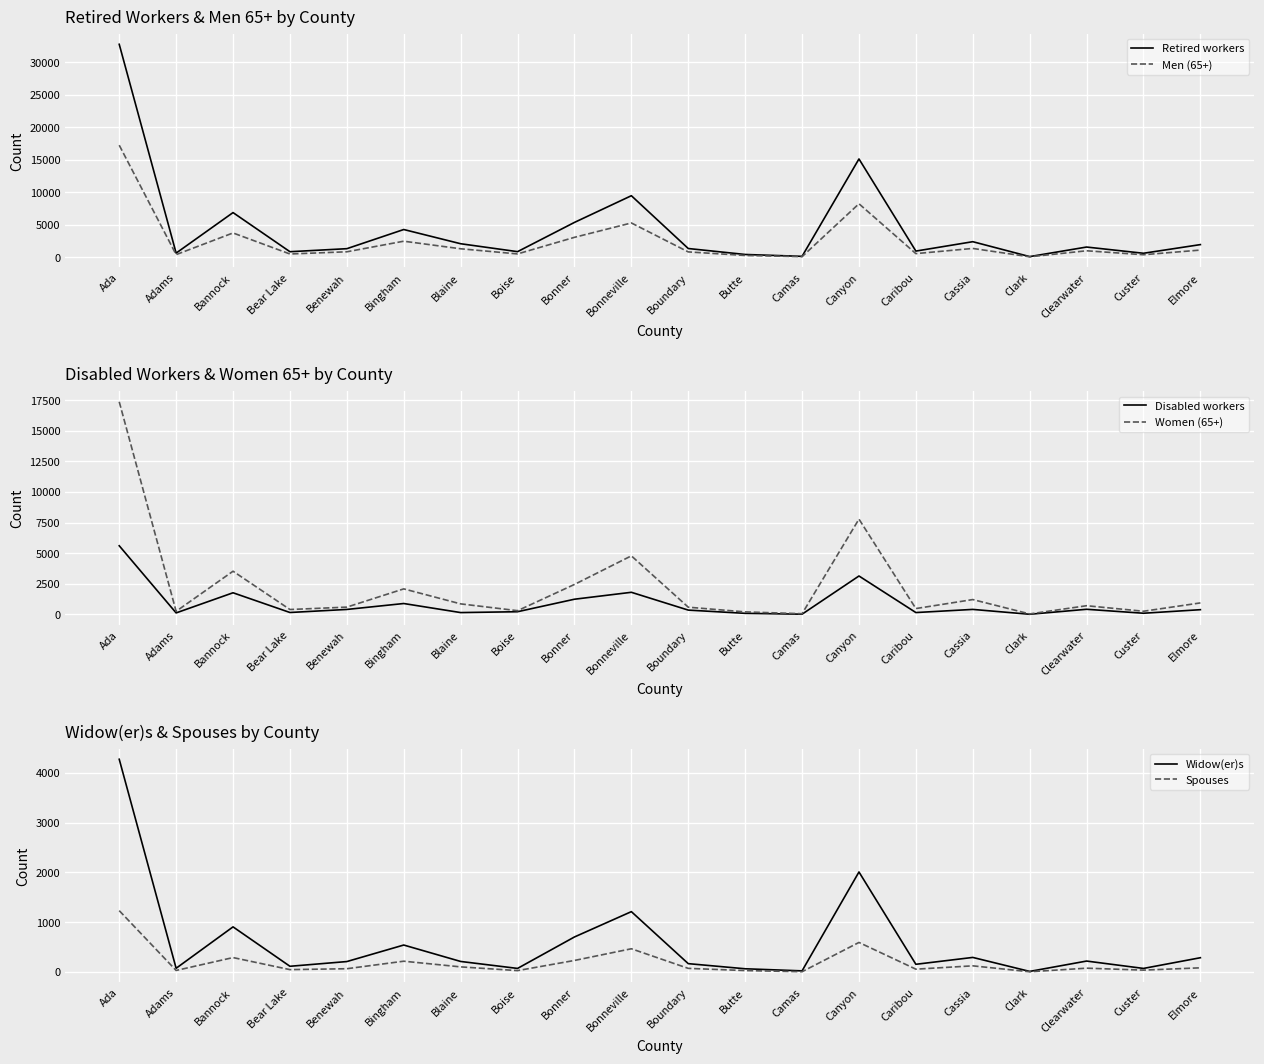

Is this an area chart (filled region under the line)?

No